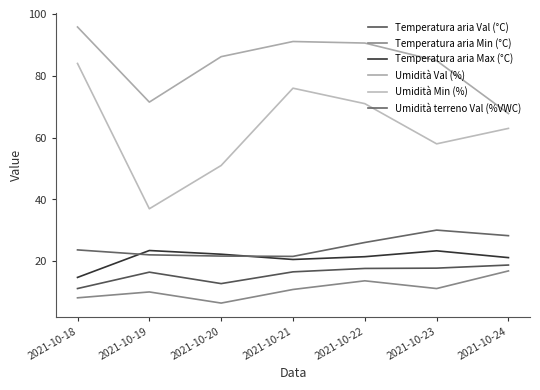

What is the difference between the Temperatura aria Val (°C) values at 2021-10-21 and 2021-10-24?

2.2